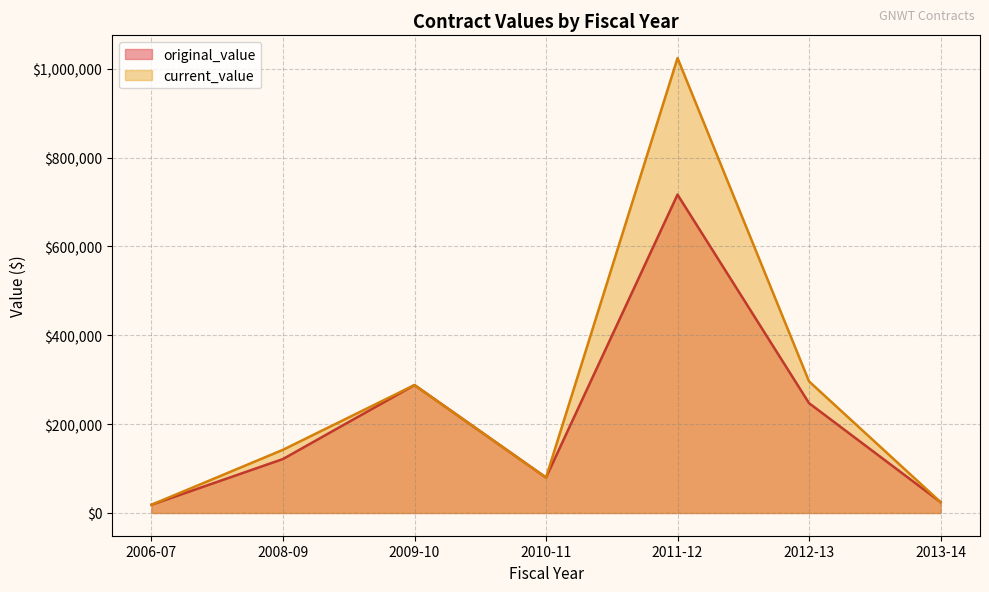

Between 2006-07 and 10, which series saw the biggest shift?

original_value